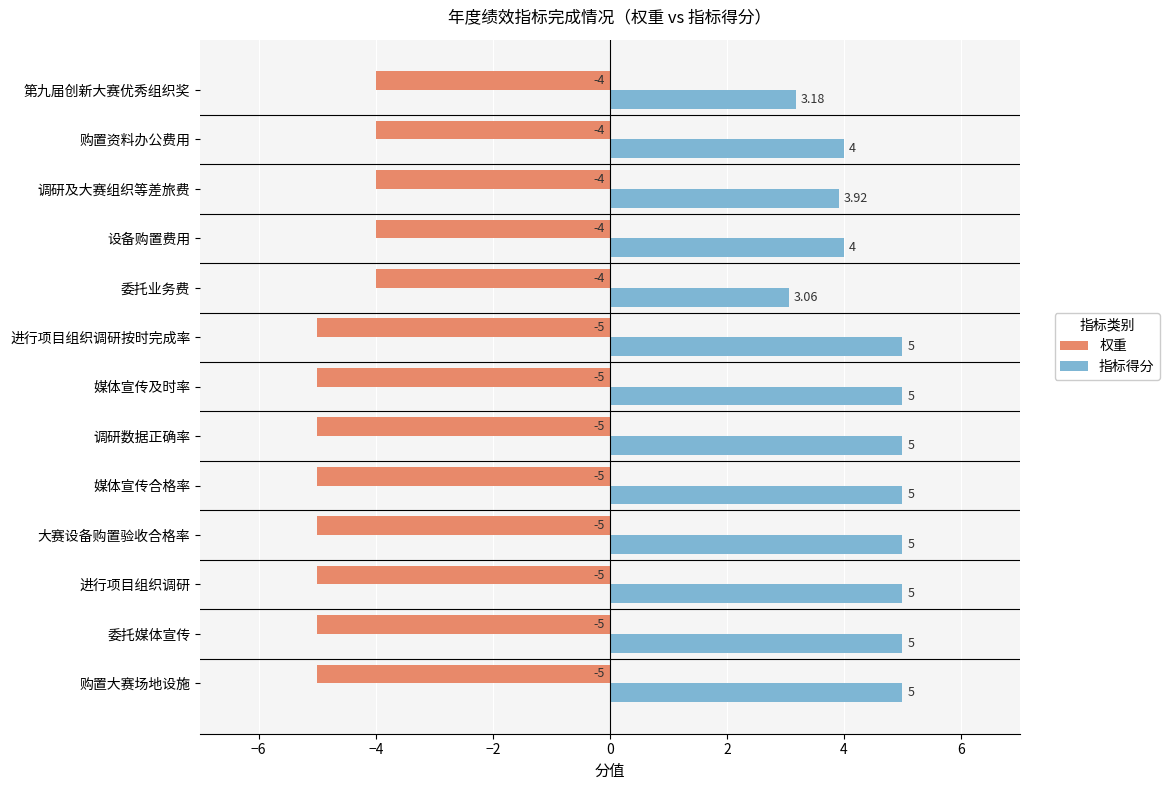

What is the average value of the 指标得分 series?

4.5